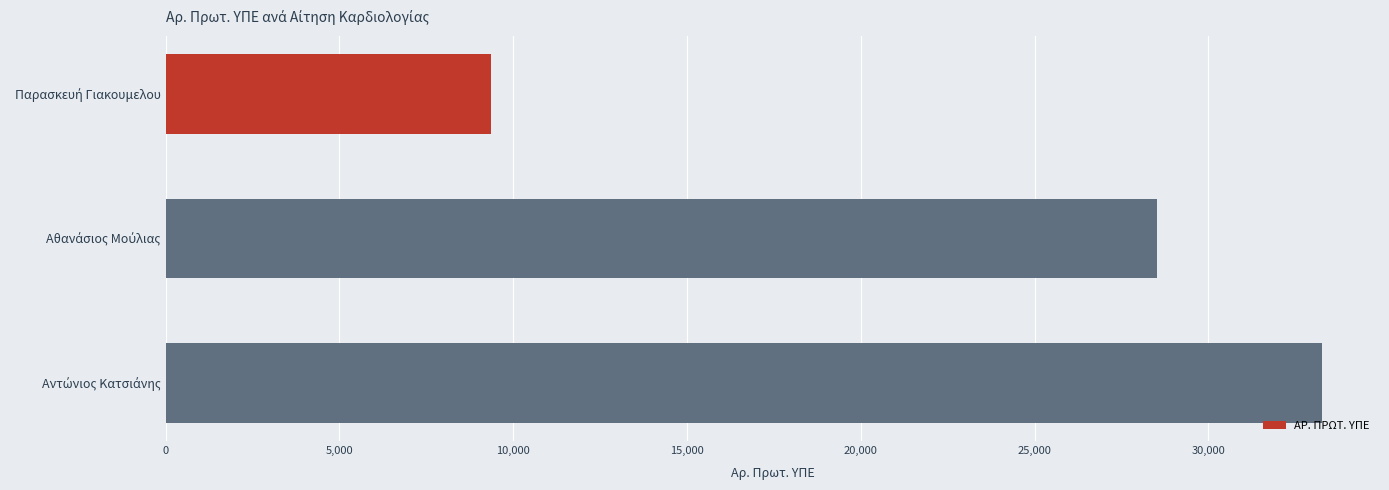

What is the value of the 2nd bar from the top?

28538